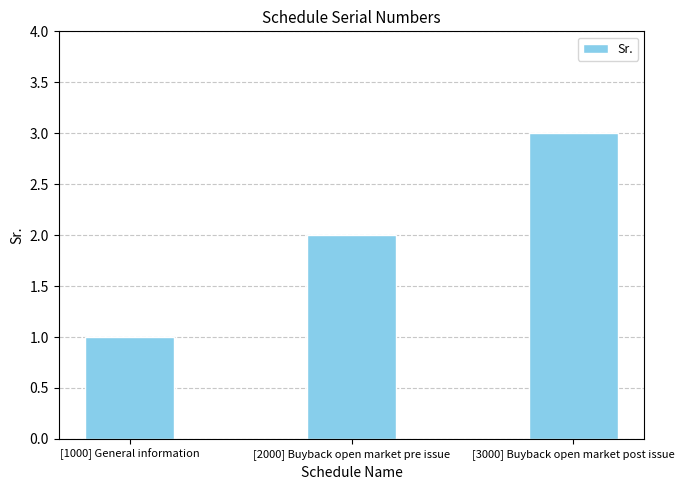

Rank the categories by value from highest to lowest.

[3000] Buyback open market post issue, [2000] Buyback open market pre issue, [1000] General information